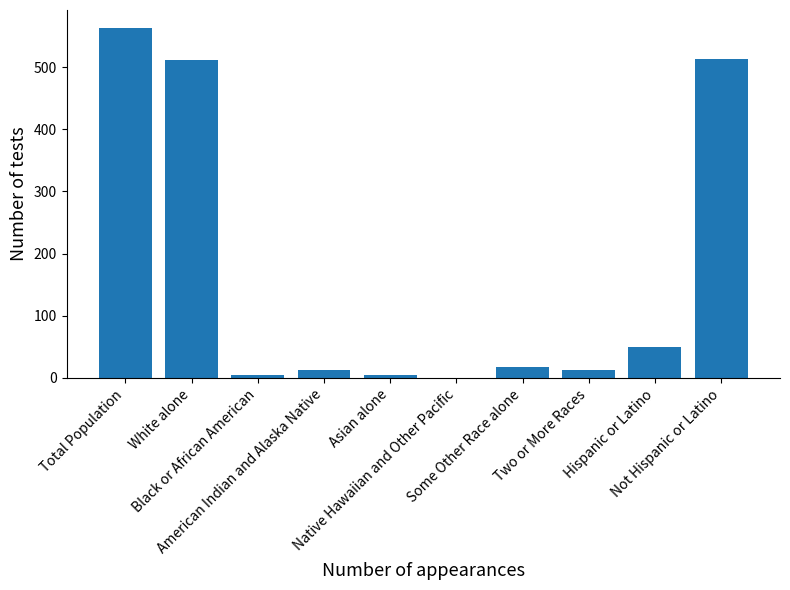

What is the greatest value displayed?

563.6